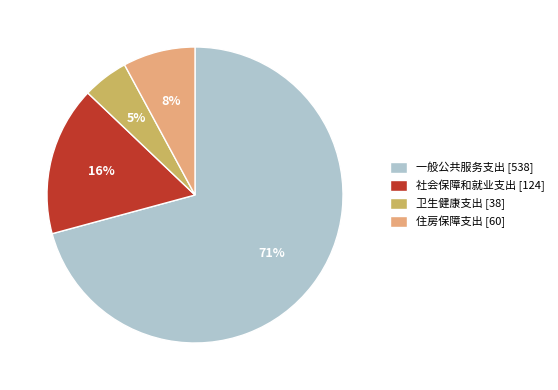

To the nearest percent, what percentage of the pie is 卫生健康支出 [38]?

5%